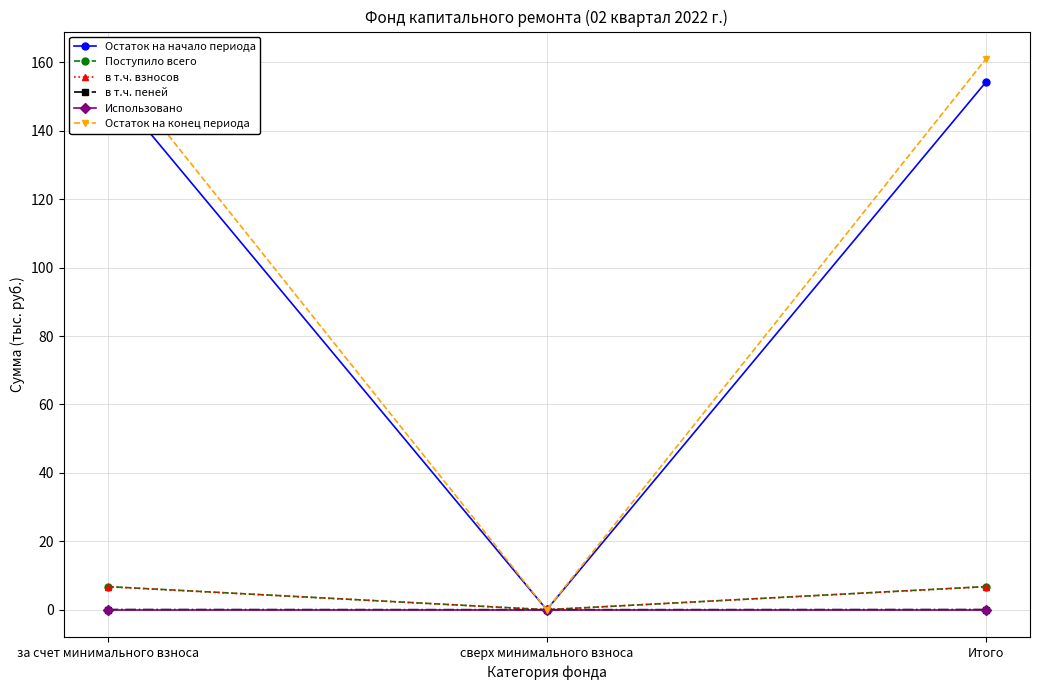

Which label corresponds to the largest value in the chart?

за счет минимального взноса